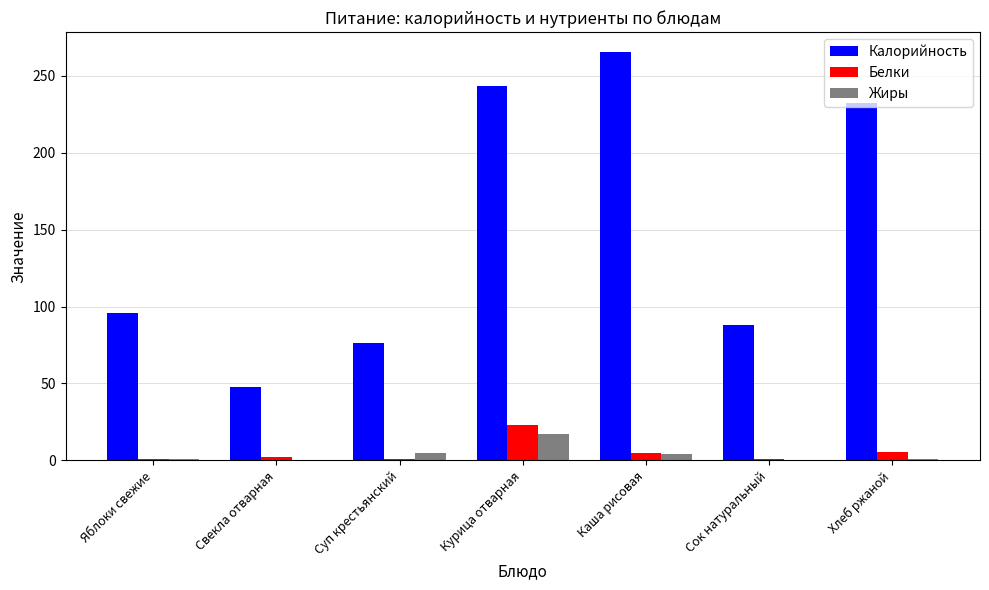

What is the greatest value displayed?

265.0